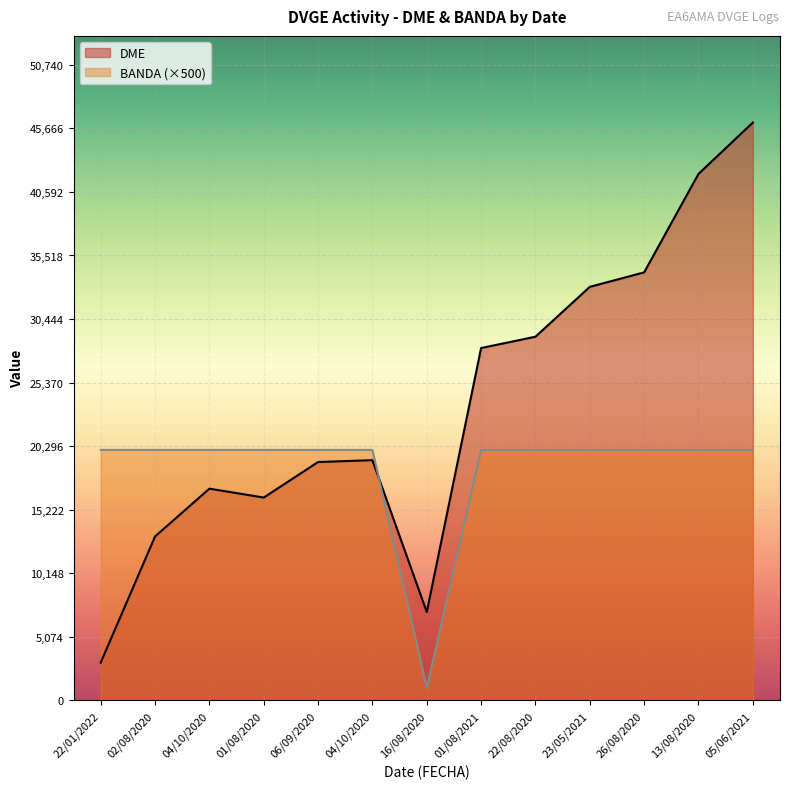

How many data points does each series have?

13